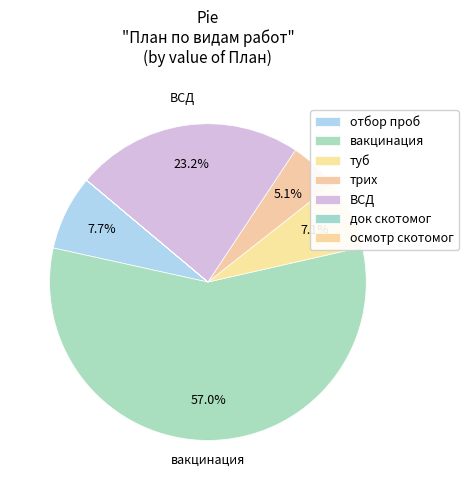

Which has a higher value, док скотомог or вакцинация?

вакцинация